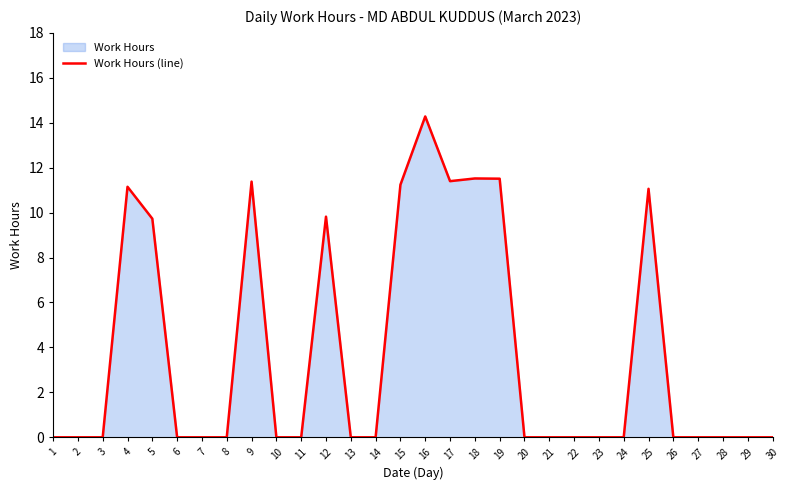

True or false: there are more than 2 points higher than both neighbors.

True